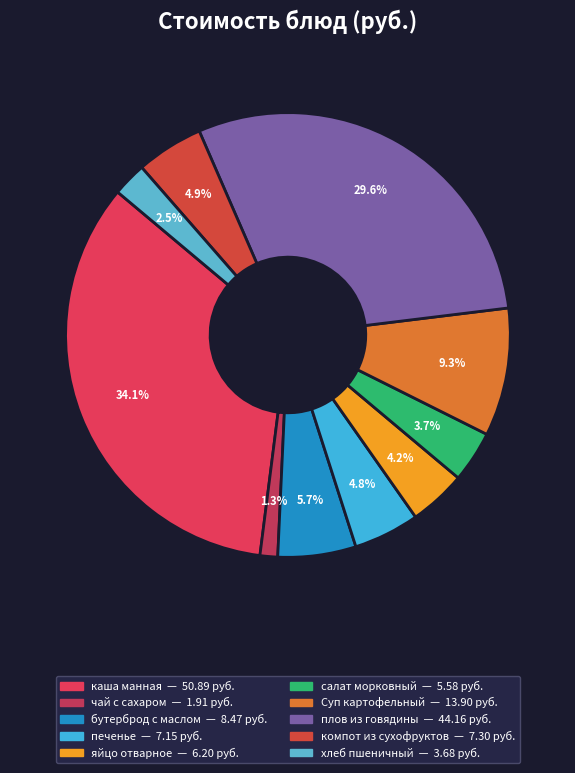

Does any single category account for the majority?

No